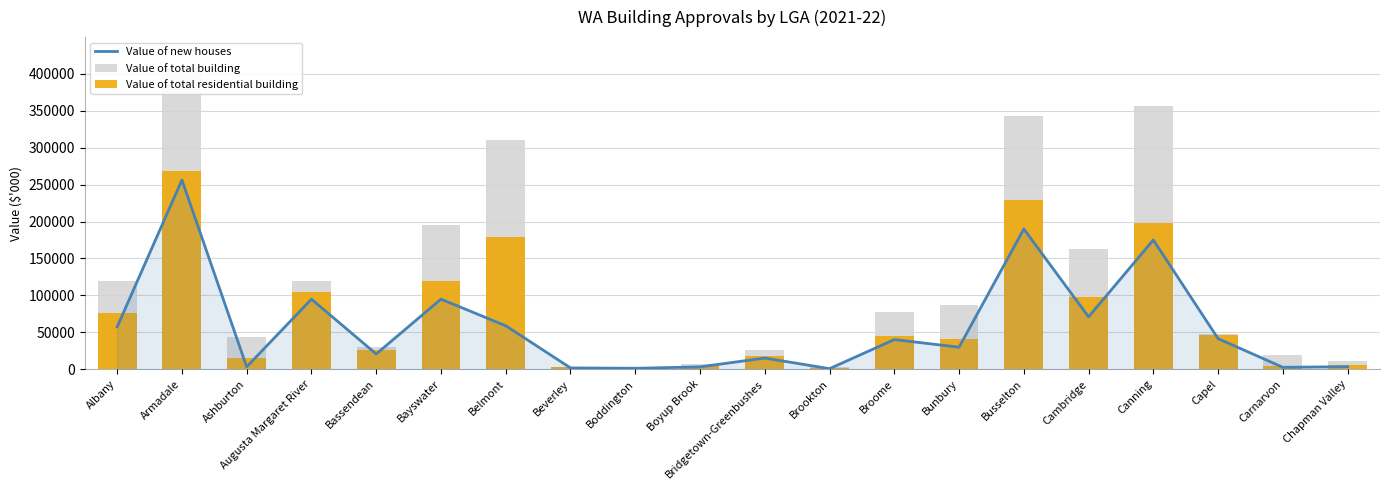

What is the highest value of the Value of new houses series?

256284.1